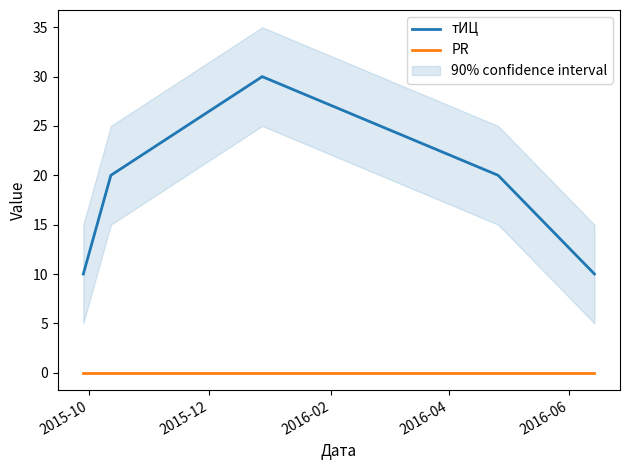

Reading left to right, what are all the values shown in this chart?

тИЦ: 10	20	30	20	10
PR: 0	0	0	0	0